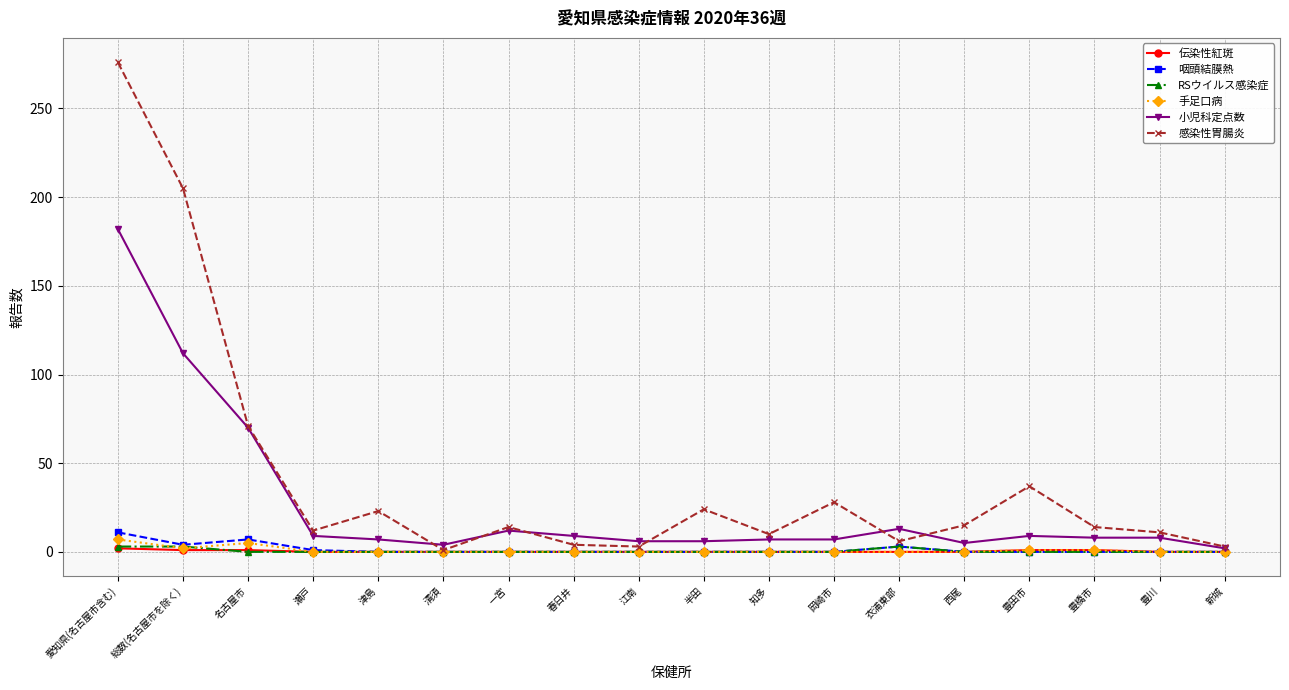

At which category is the sum across all series the highest?

愛知県(名古屋市含む)